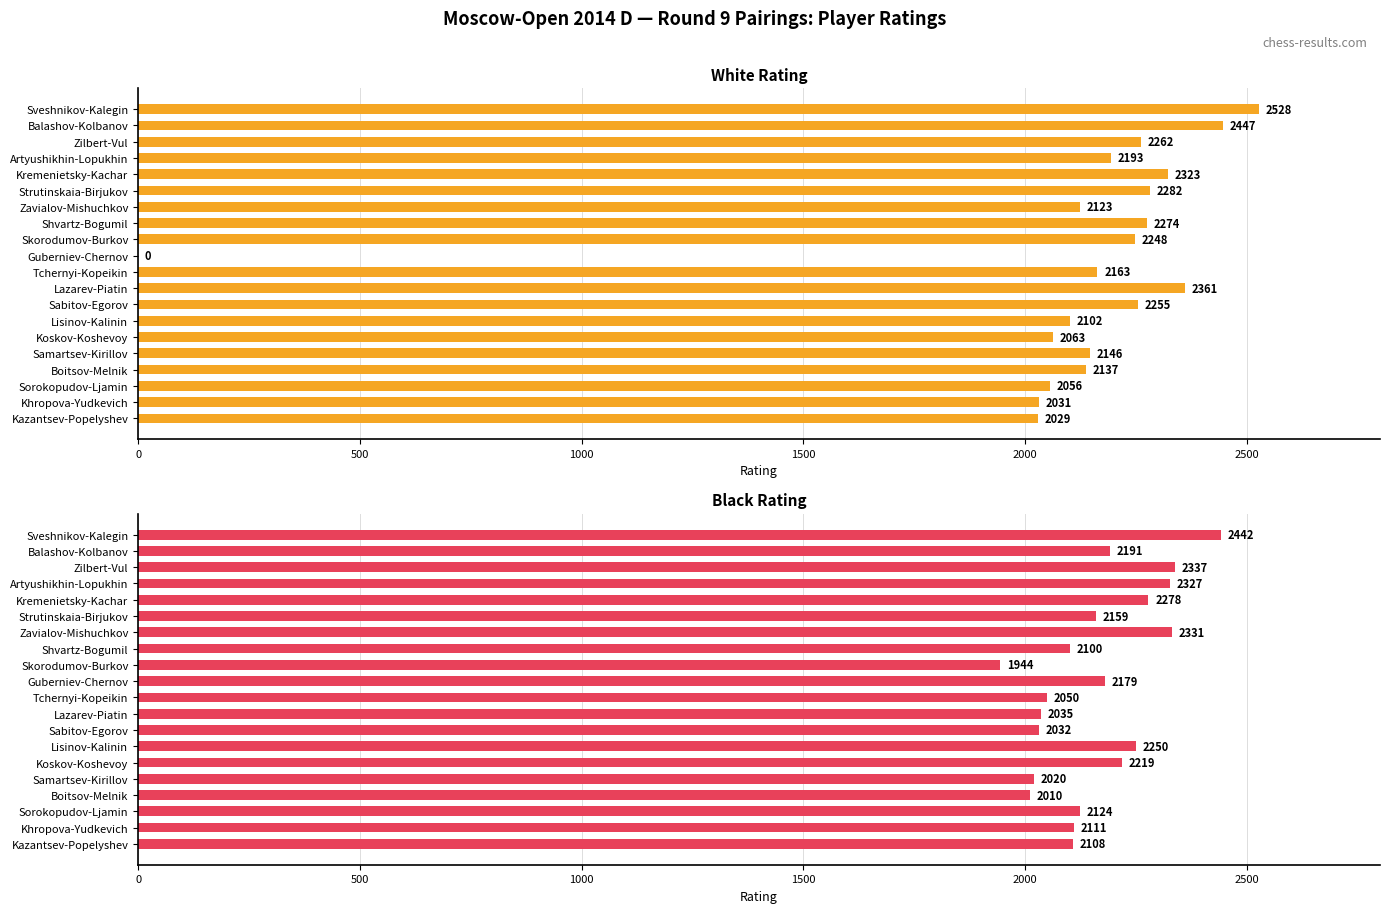

What is the greatest value displayed?

2528